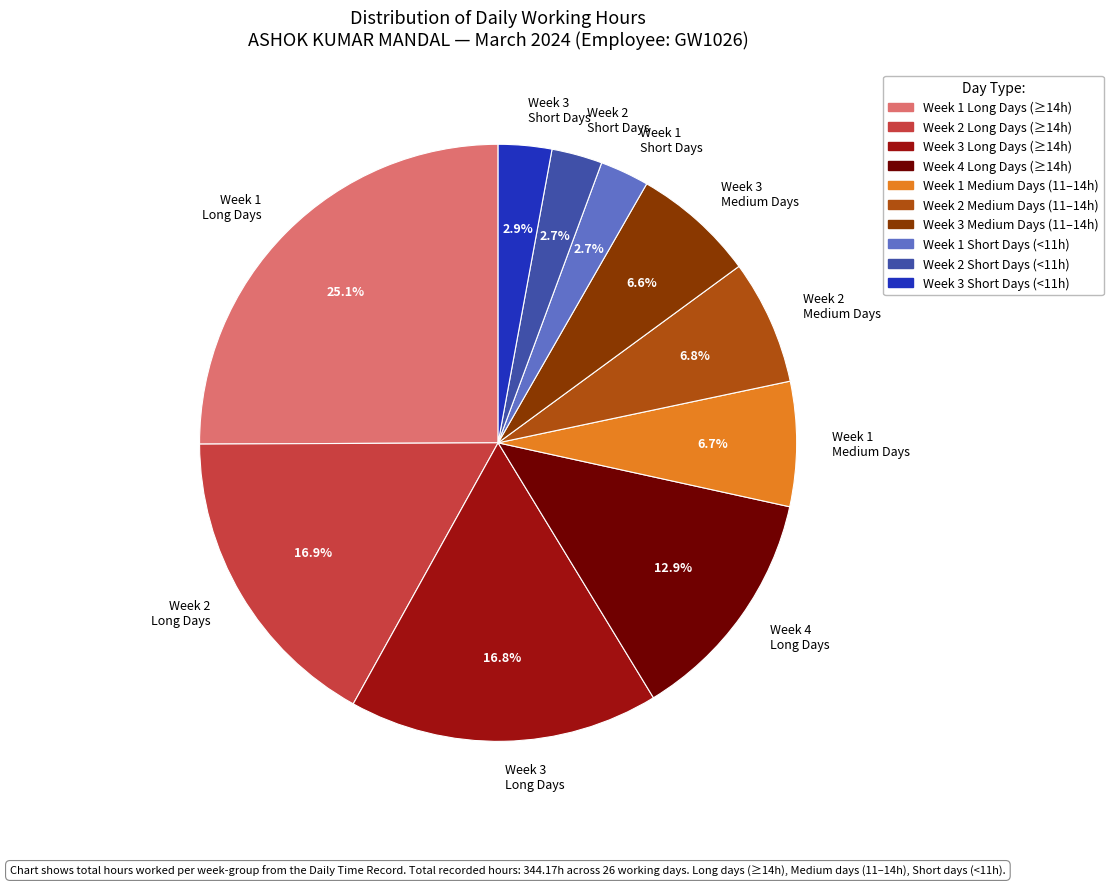

Approximately how many times larger is the value at Week 2 Medium Days compared to Week 3 Long Days?

0.4